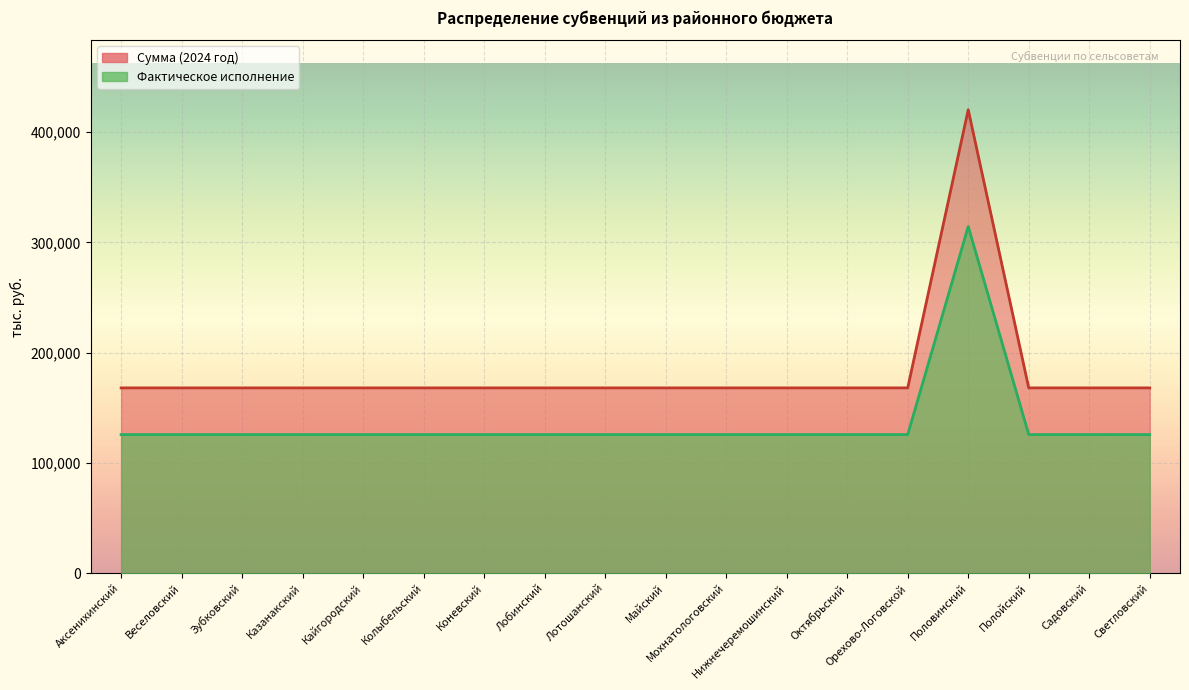

Which label corresponds to the largest value in the chart?

Половинский